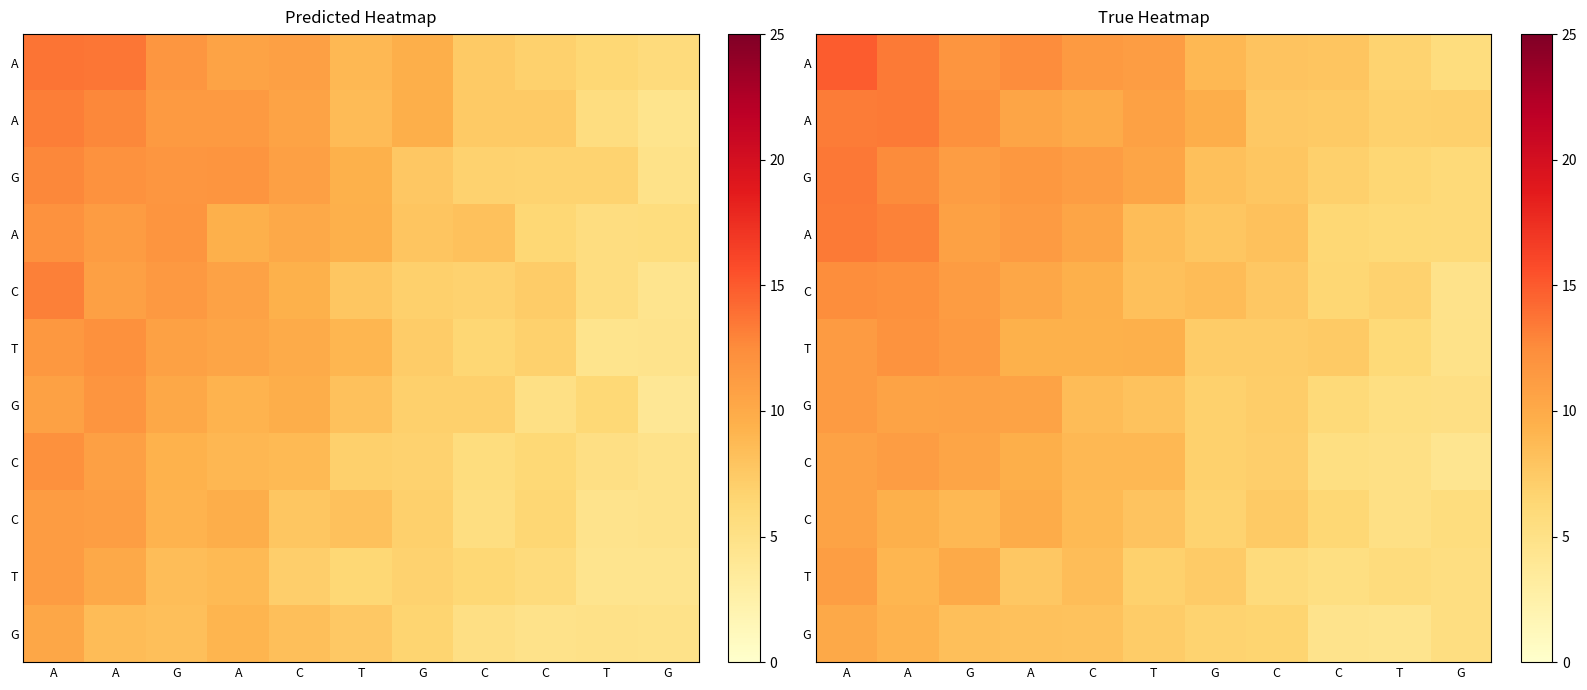

What is the total value across all series at A?

132.5